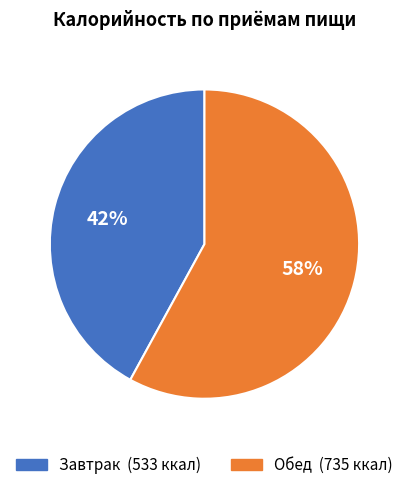

How many slices are in this pie chart?

2